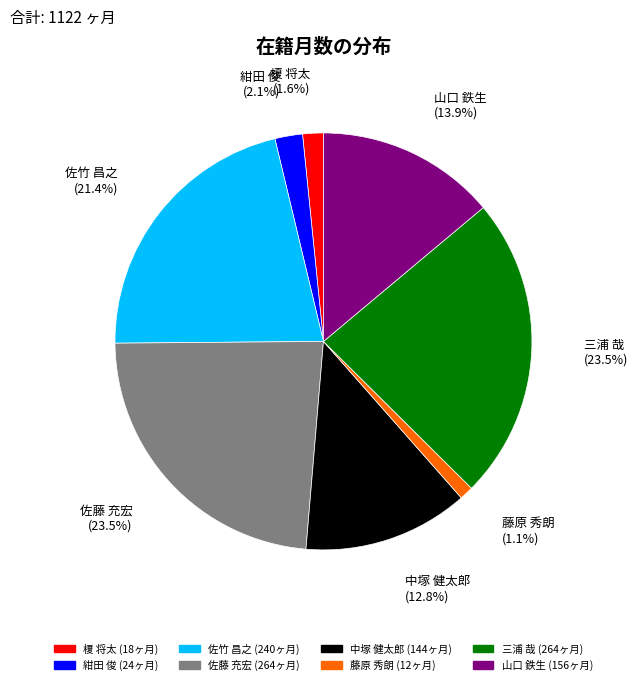

Is it true that 紺田 俊 is 15% of the pie?

False